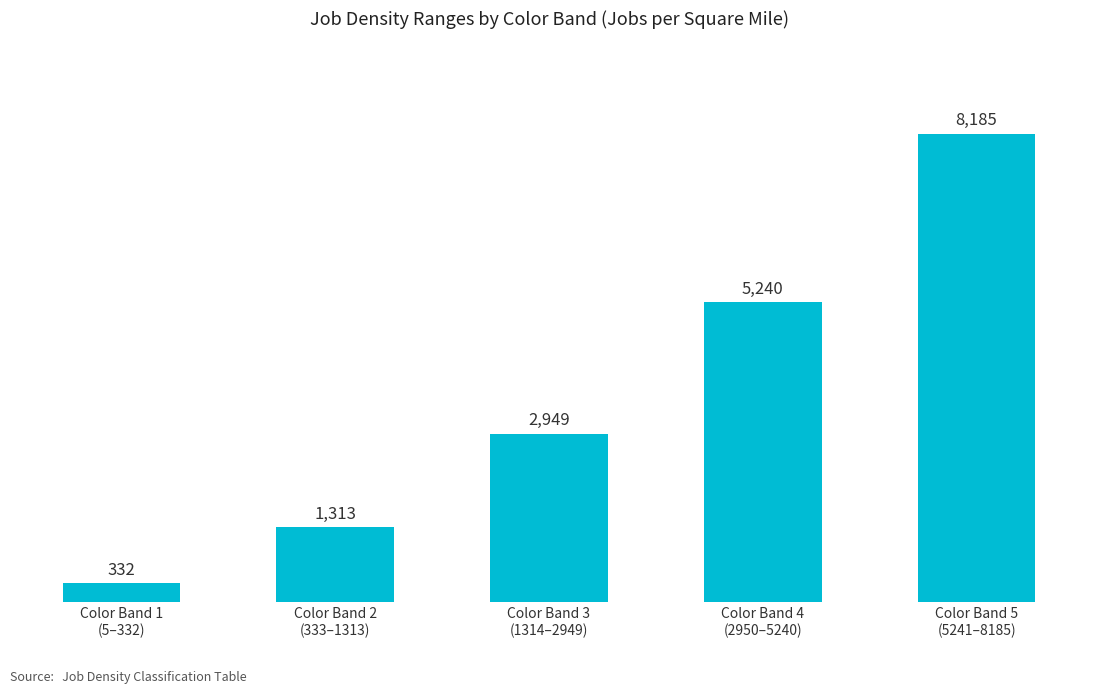

What is the difference between the values at Color Band 4
(2950–5240) and Color Band 1
(5–332)?

4908